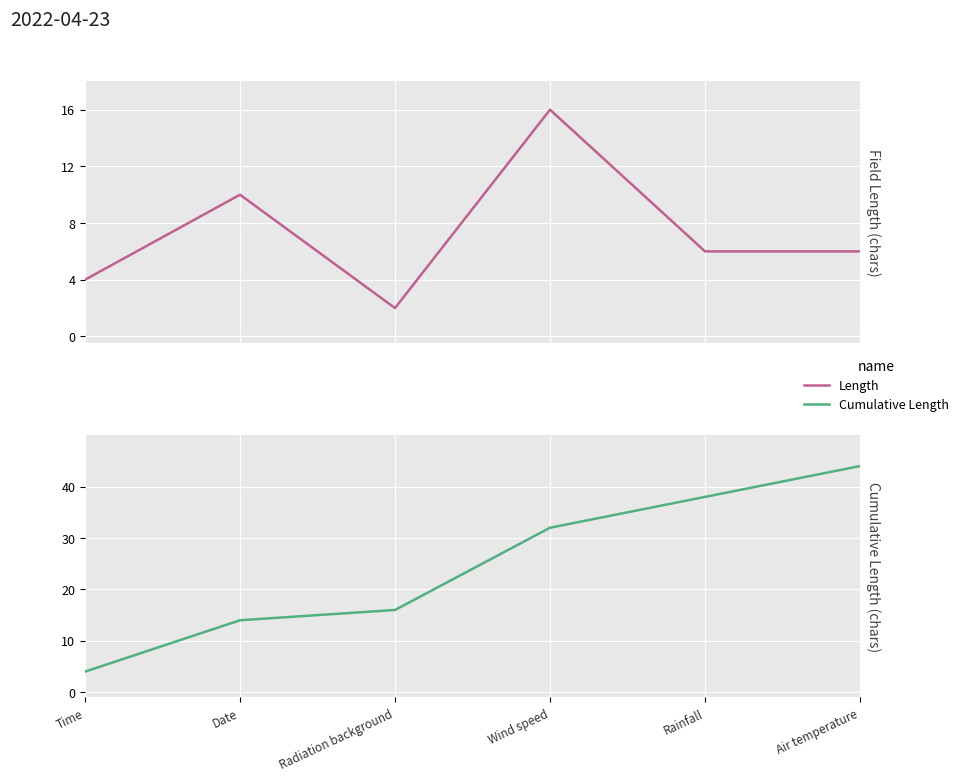

Which series has the largest total across all categories?

Cumulative Length